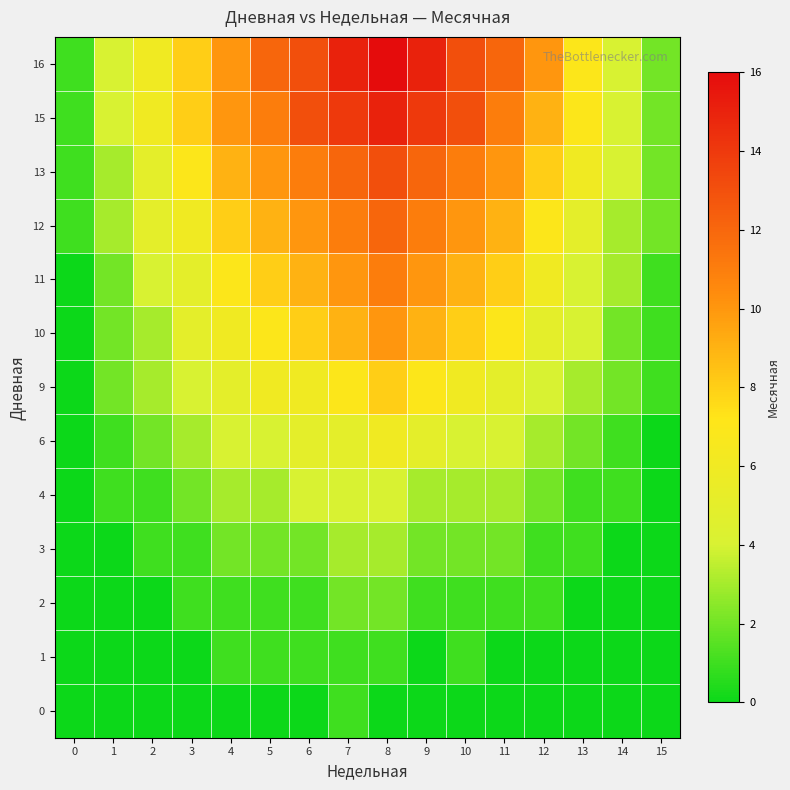

What is the total value across all series at 11?

72